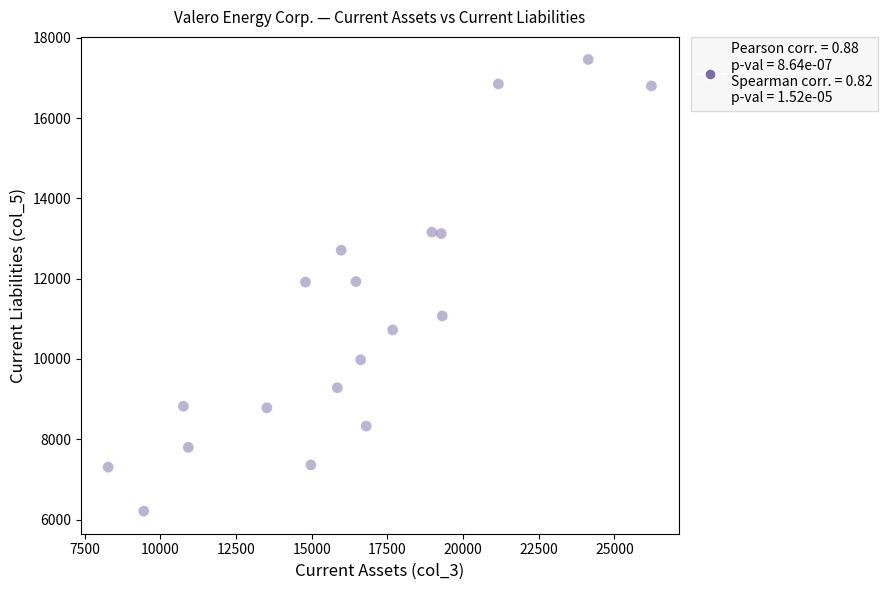

What is the range of X values (max minus min)?

17945